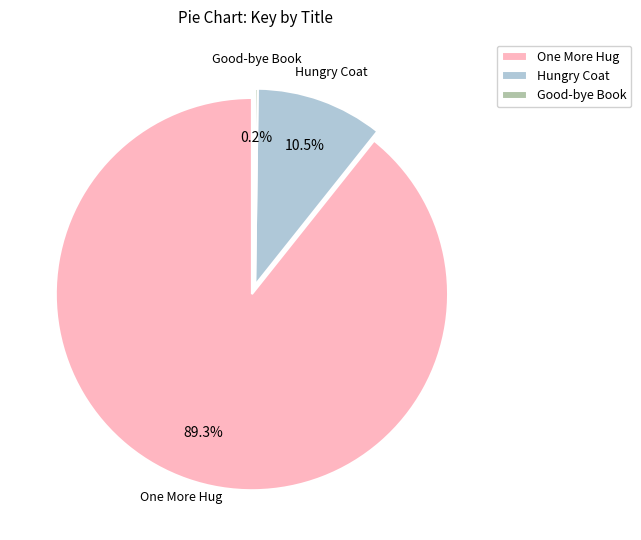

To the nearest percent, what portion does One More Hug (140593101) represent?

89%